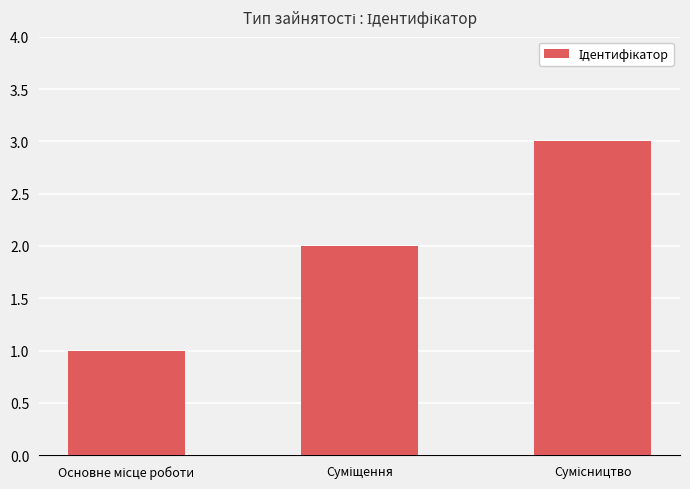

Are the bars horizontal?

No